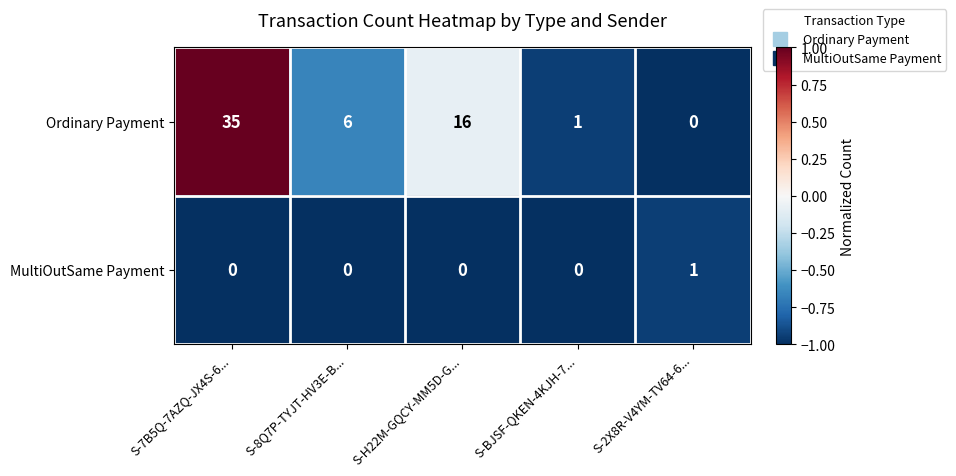

Rank the series by their average value, from lowest to highest.

MultiOutSame Payment, Ordinary Payment